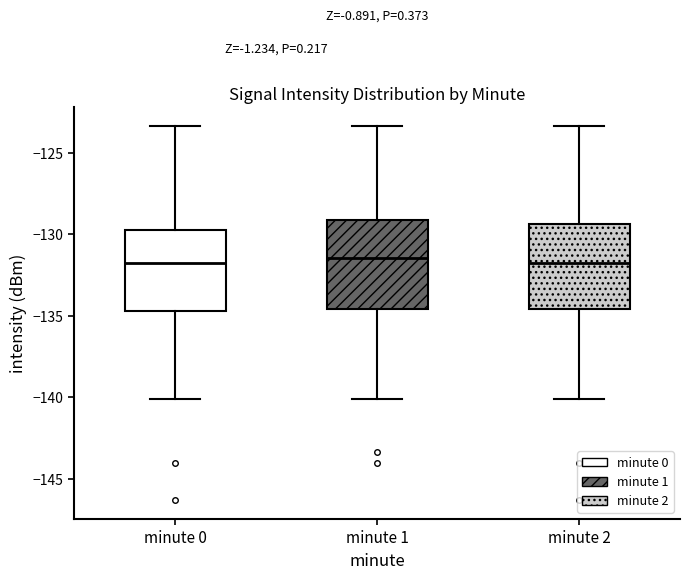

Reading left to right, read every box against the y-axis: the position of its median line, the range the box covers, and the ends of its whiskers. The values are not printed on the chart, so give them approximately, as read against the axis.

minute 0: median -132.0, box -134.5 to -129.5, whiskers -140.0 to -123.5
minute 1: median -131.5, box -134.5 to -129.0, whiskers -140.0 to -123.5
minute 2: median -132.0, box -134.5 to -129.5, whiskers -140.0 to -123.5